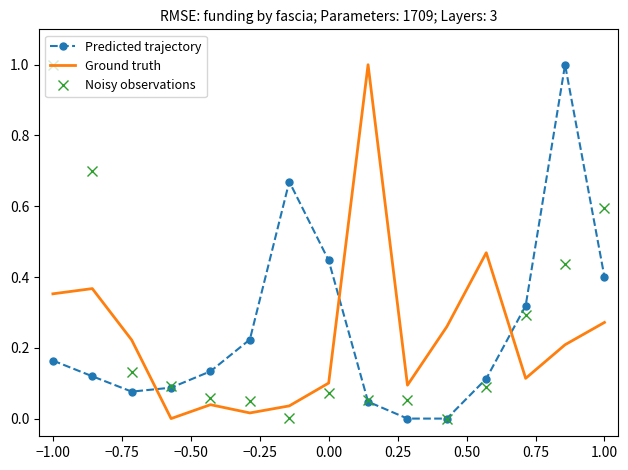

What is the maximum value shown in the chart?

1.0